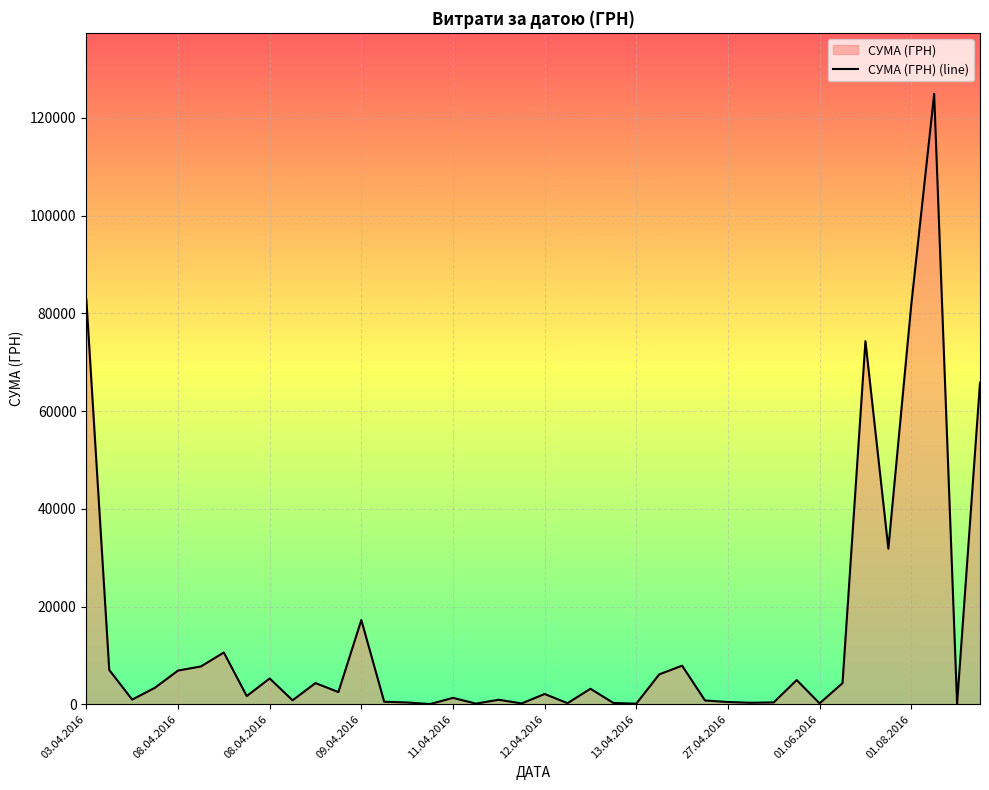

Rank the categories by value from highest to lowest.

37, 03.04.2016, 36, 34, 39, 35, 12, 13.04.2016, 26, 12.04.2016, 08.04.2016, 11.04.2016, 25, 01.06.2016, 31, 10, 33, 09.04.2016, 22, 11, 20, 27.04.2016, 16, 08.04.2016, 18, 01.08.2016, 27, 13, 28, 30, 14, 29, 23, 21, 32, 19, 17, 24, 38, 15